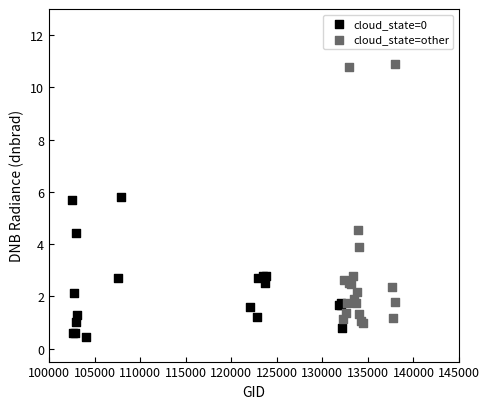

Which series has the widest spread of Y values?

cloud_state=other